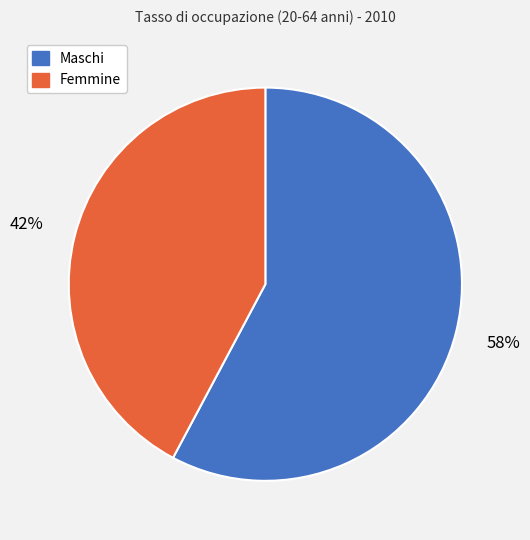

Between Femmine and Maschi, which is larger?

Maschi